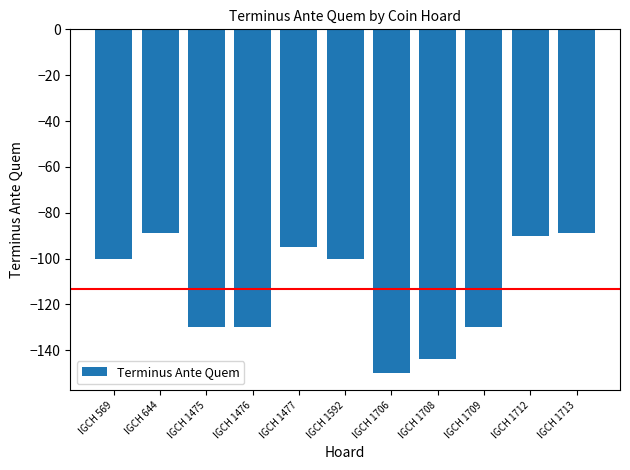

Reading left to right, extract all data points from this chart.

-100	-89	-130	-130	-95	-100	-150	-144	-130	-90	-89